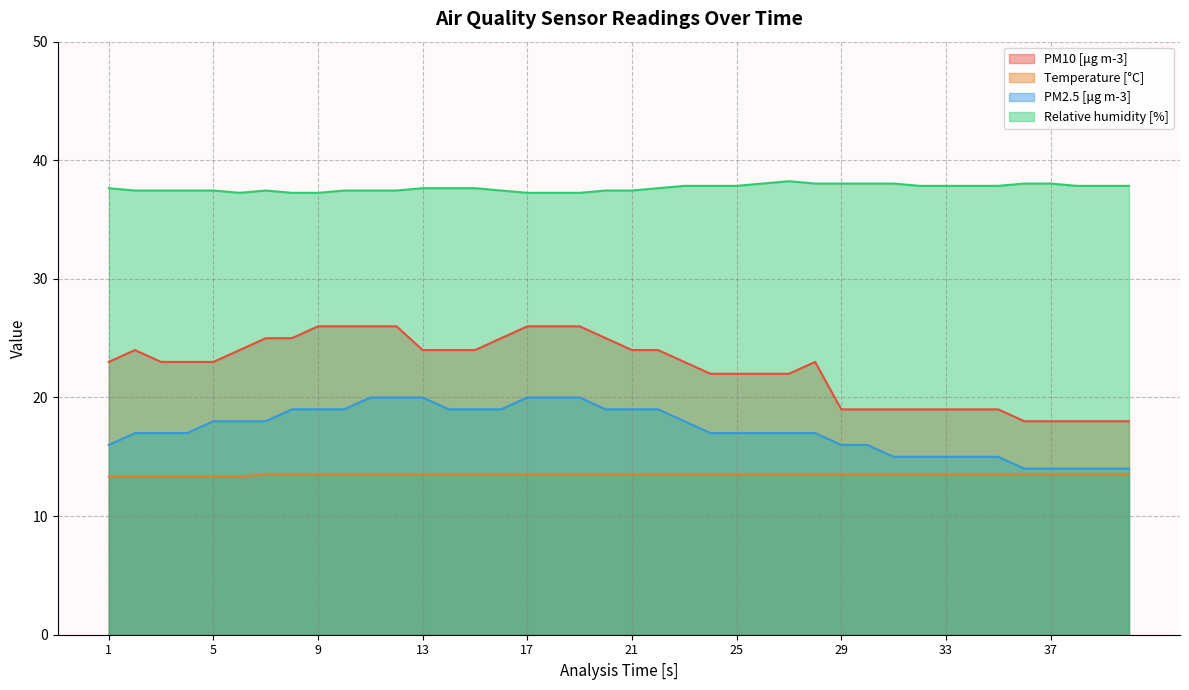

Read the Relative humidity [%] value at 3.

37.5